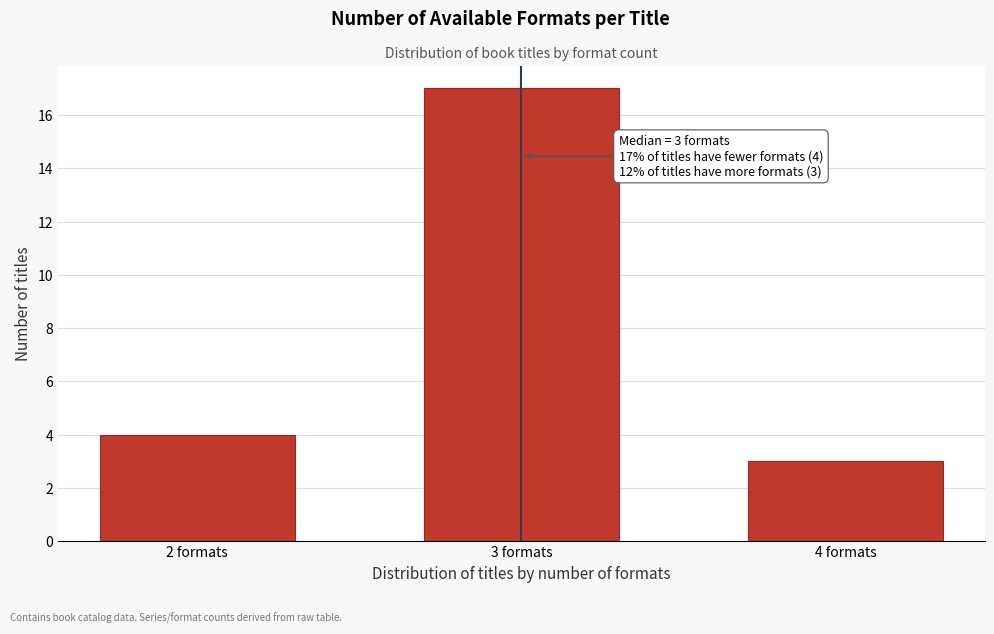

Reading left to right, extract all data points from this chart.

4	17	3